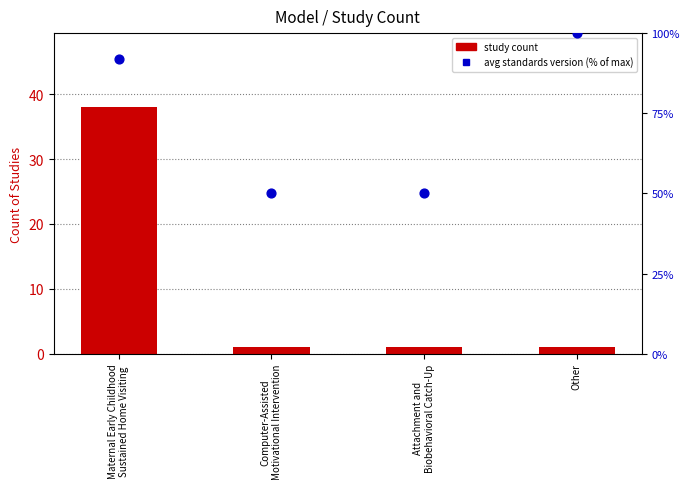

What are all the series names shown in the legend?

Study count, Avg Standards Version (% of max)